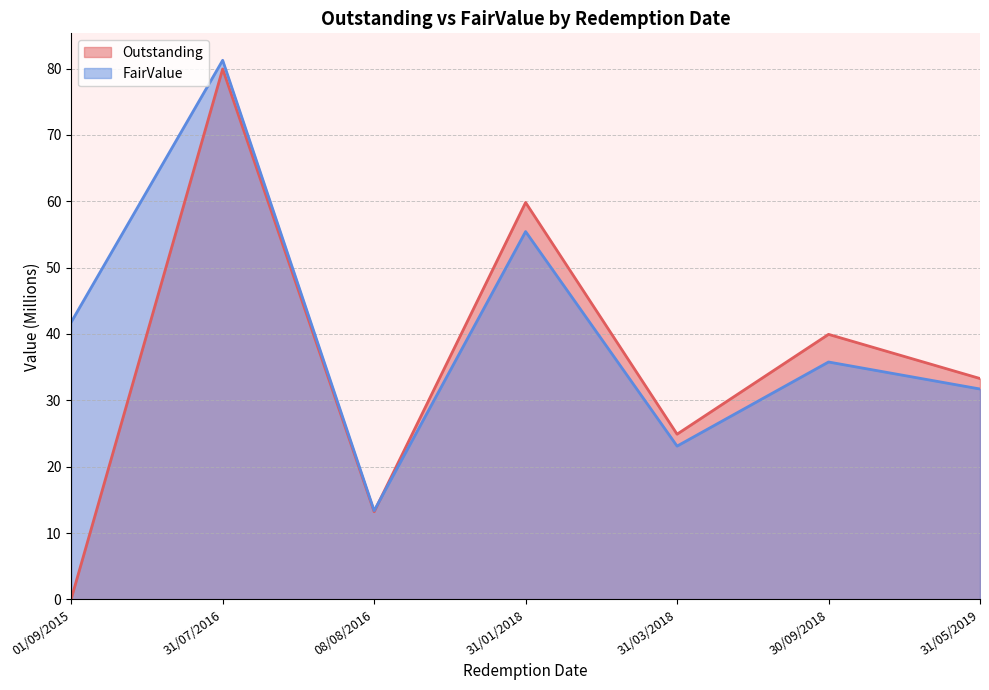

Does the chart display data point markers on the line(s)?

No